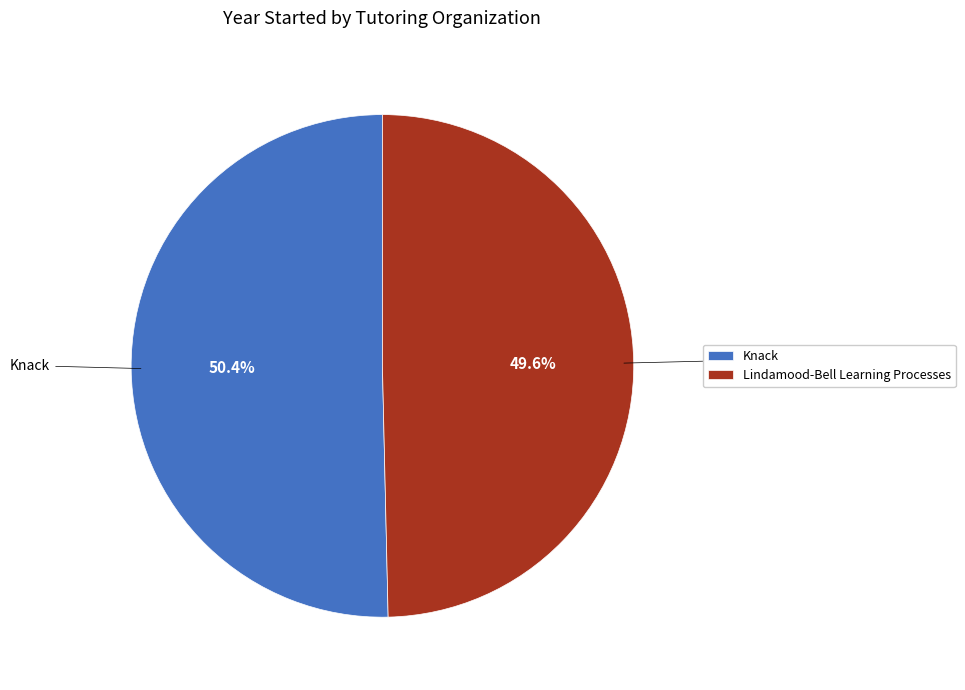

Combined, do Knack and Lindamood-Bell Learning Processes account for over 50%?

Yes